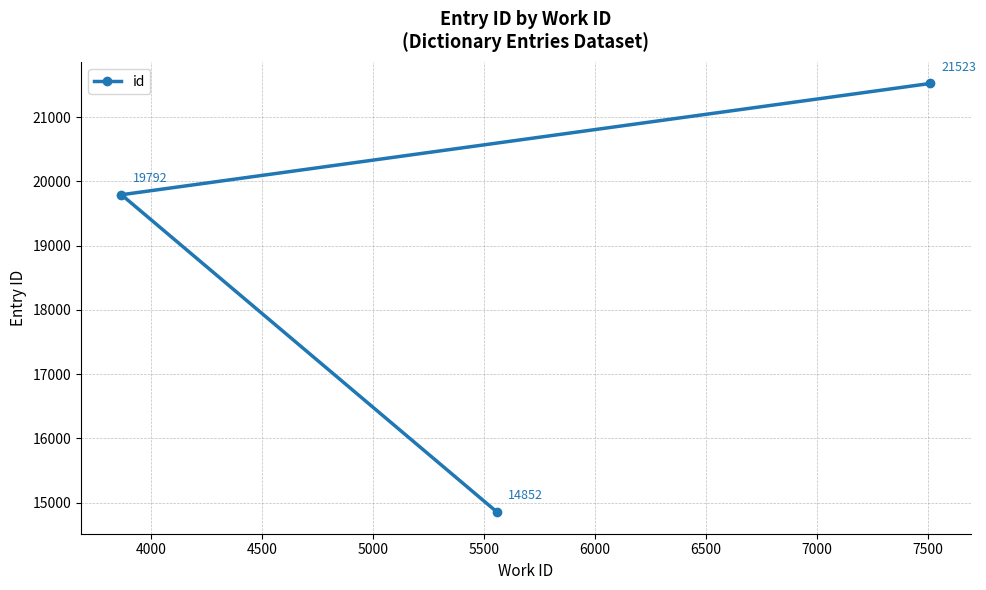

How many values are between 14852 and 21523?

3